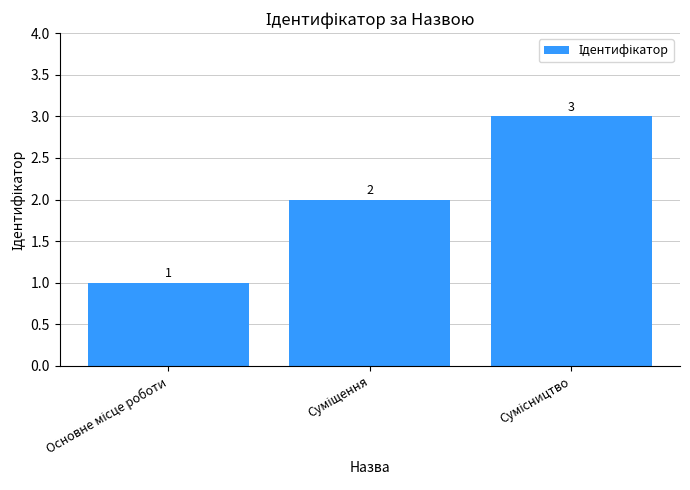

How many values are between 1 and 3?

3